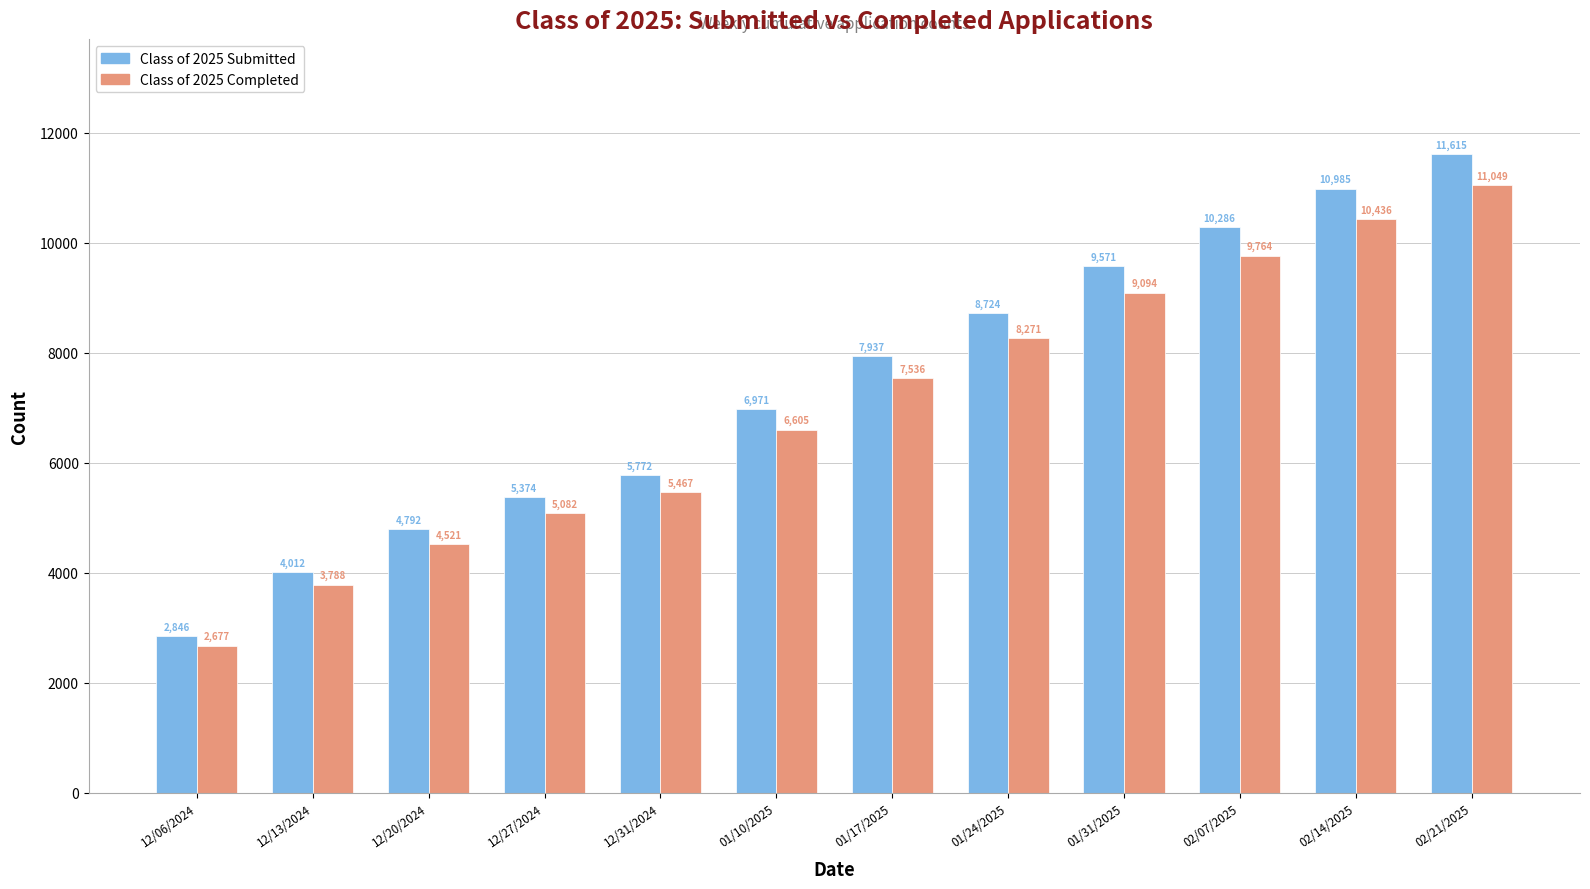

At which label does Class of 2025 Completed reach its minimum?

12/06/2024